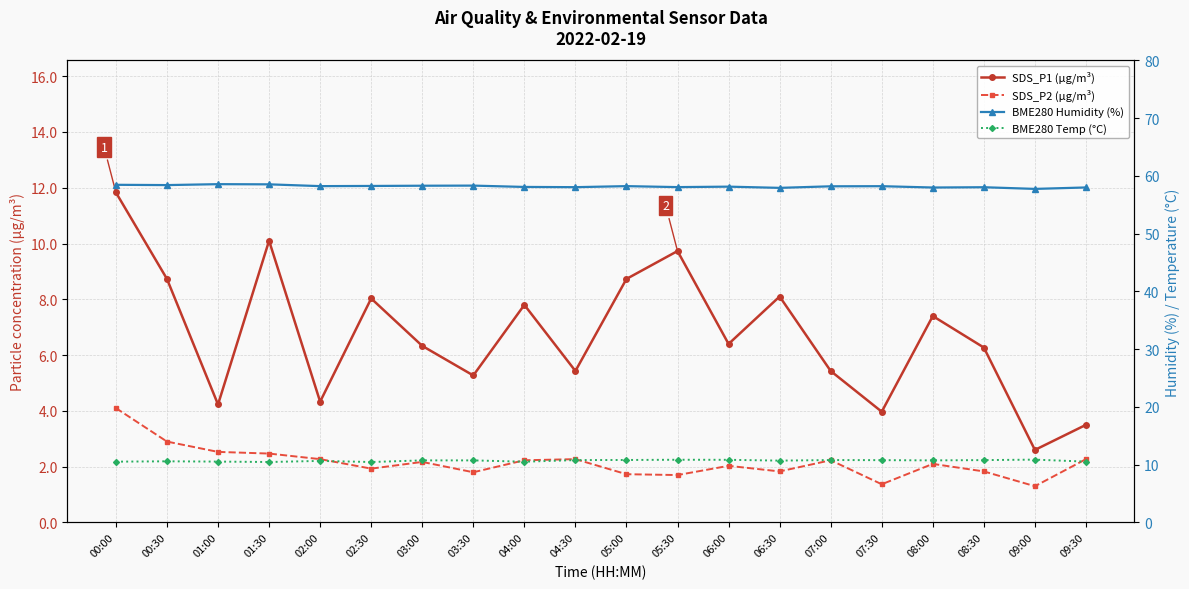

At which category is the sum across all series the highest?

00:00